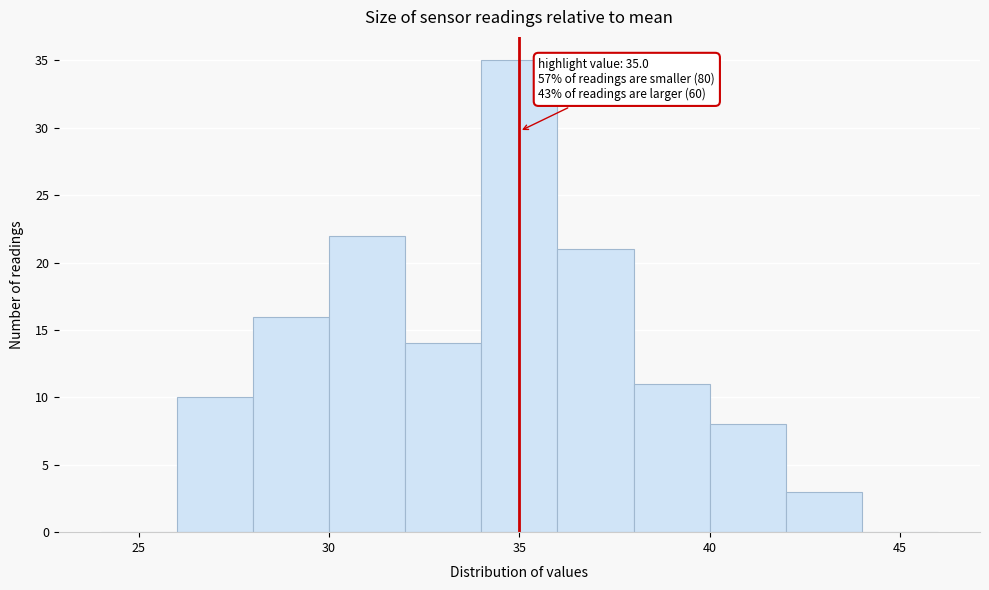

Over which range of the x-axis is the bar tallest?

34 to 36